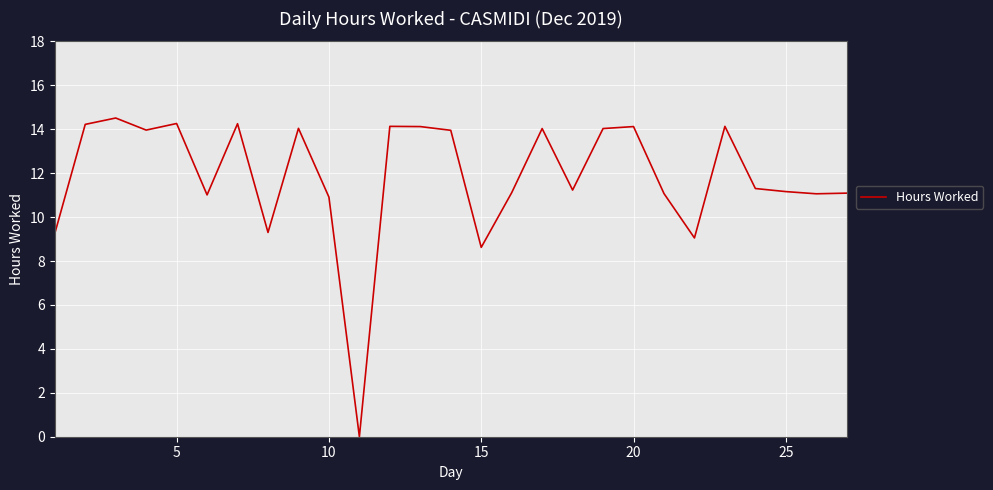

What is the difference between the maximum and minimum values?

14.5